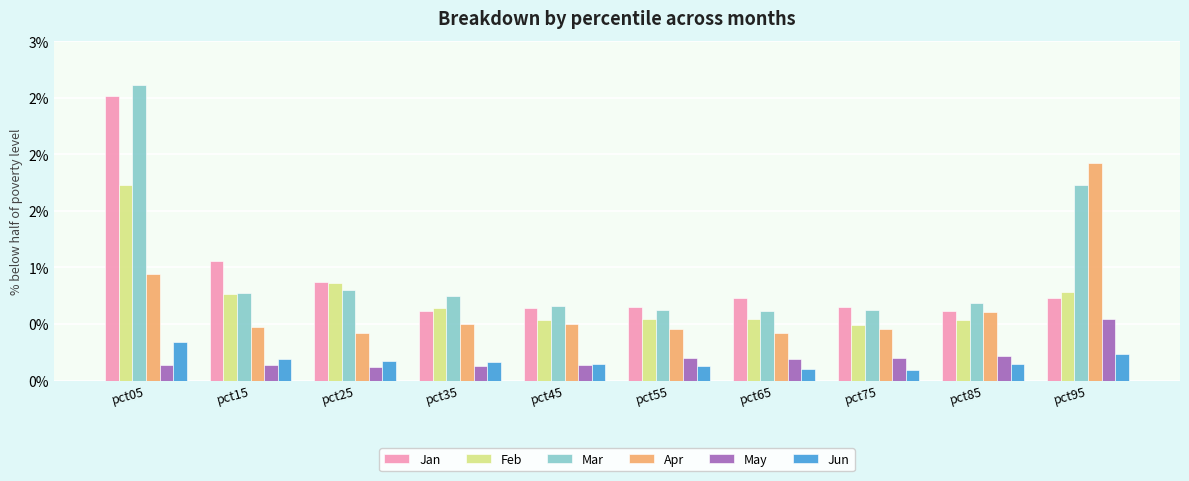

Reading left to right, what are all the values shown in this chart?

Jan: 2.5	1.1	0.9	0.6	0.6	0.6	0.7	0.7	0.6	0.7
Feb: 1.7	0.8	0.9	0.6	0.5	0.5	0.5	0.5	0.5	0.8
Mar: 2.6	0.8	0.8	0.7	0.7	0.6	0.6	0.6	0.7	1.7
Apr: 0.9	0.5	0.4	0.5	0.5	0.5	0.4	0.5	0.6	1.9
May: 0.1	0.1	0.1	0.1	0.1	0.2	0.2	0.2	0.2	0.5
Jun: 0.3	0.2	0.2	0.2	0.1	0.1	0.1	0.1	0.1	0.2